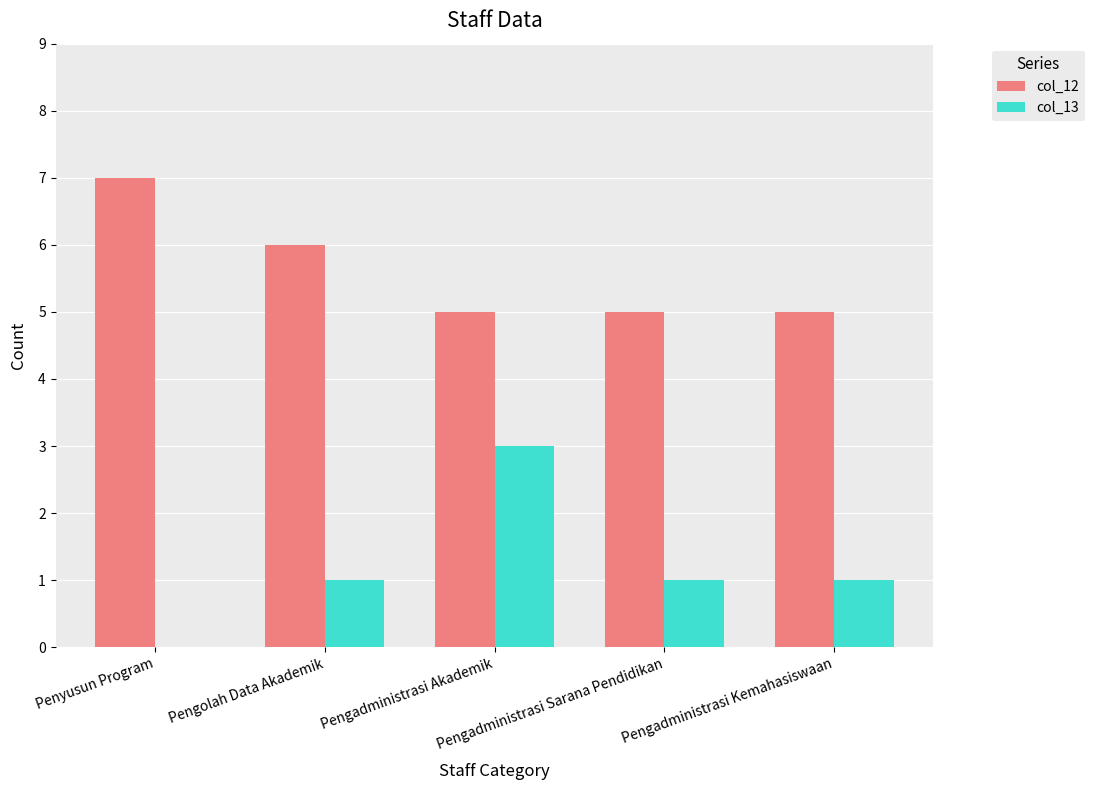

The value of col_13 at Pengolah Data Akademik is 0. True or false?

False